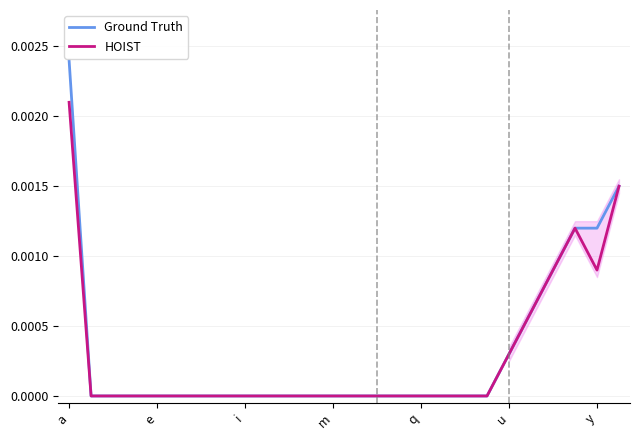

Count the number of categories in the chart.

26